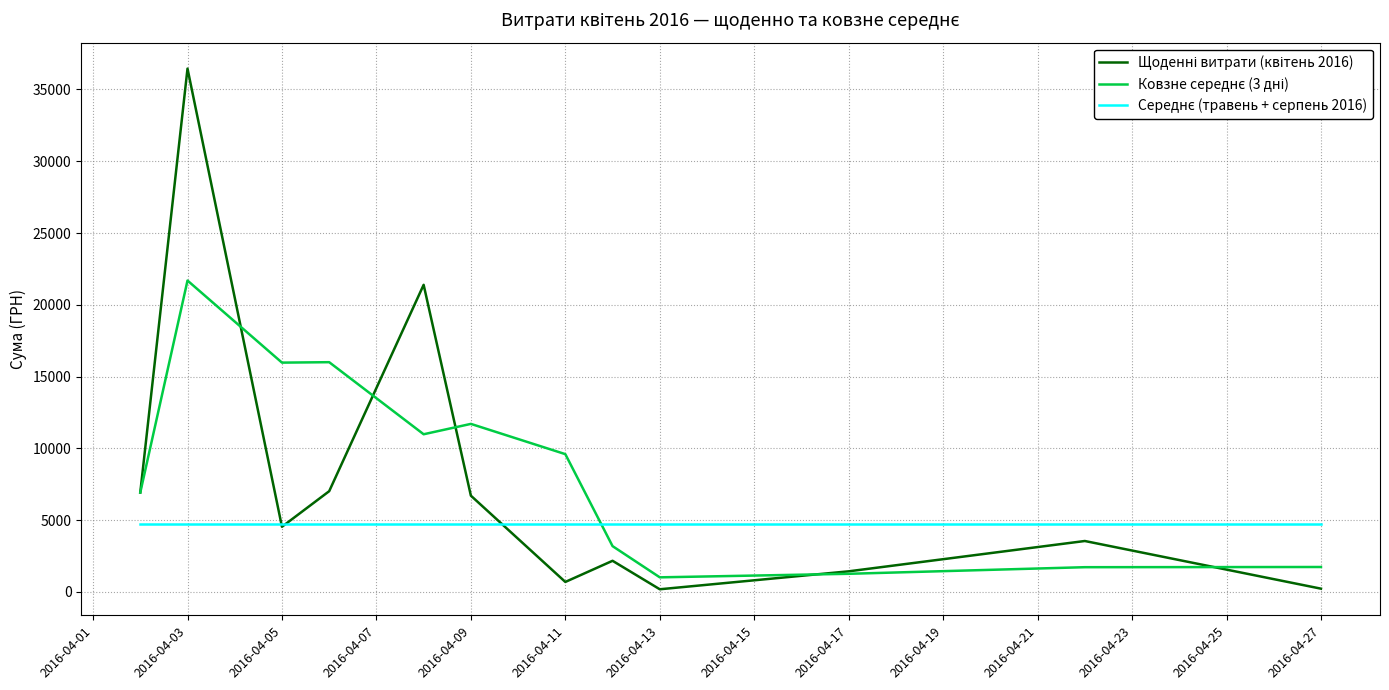

How many distinct data groups are displayed?

3